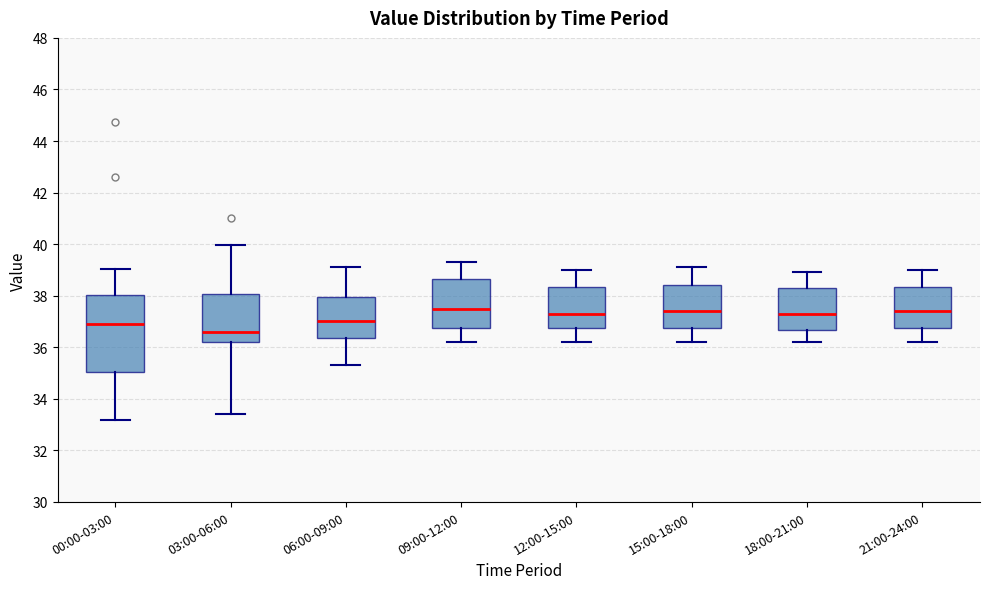

Which box has the lowest median line?

03:00-06:00